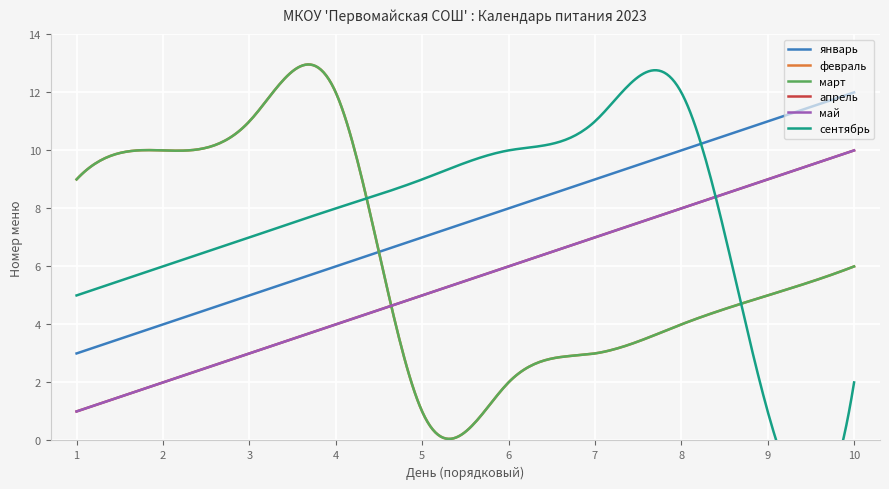

Where is апрель nearest to the value 5?

5